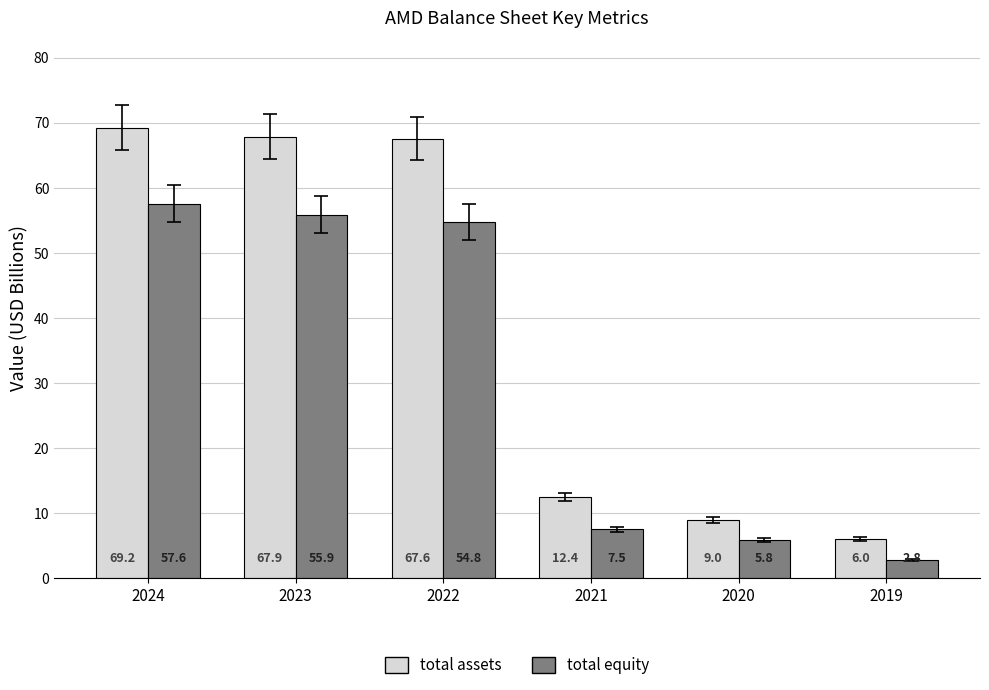

Which series has the widest spread of values?

total assets